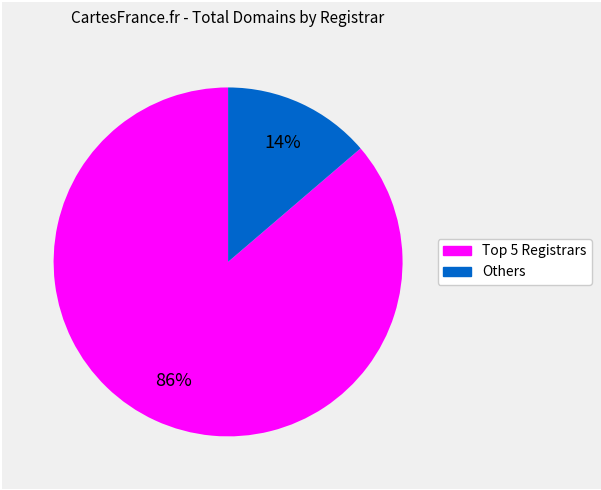

To the nearest percent, what is the average slice percentage?

50%